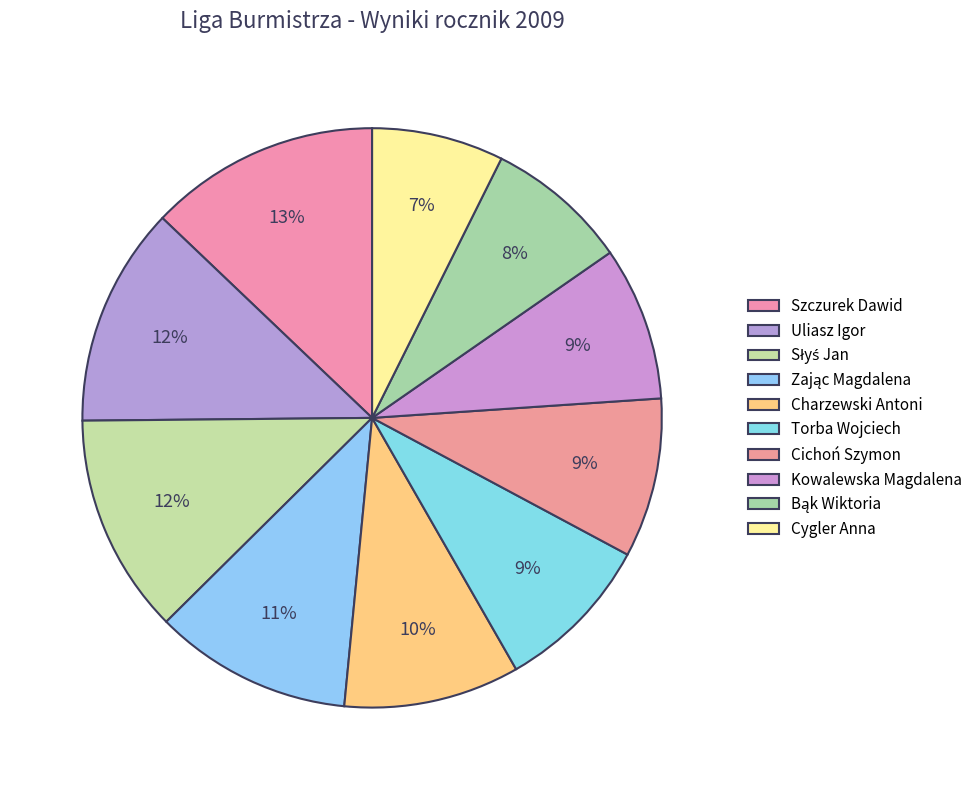

How many slices are in this pie chart?

10